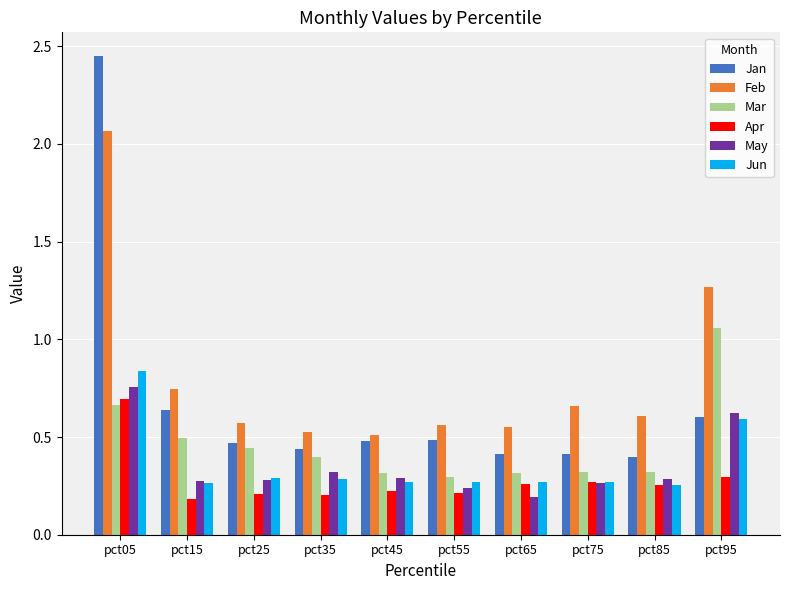

Count the Jun values in the range 0 to 1.

10